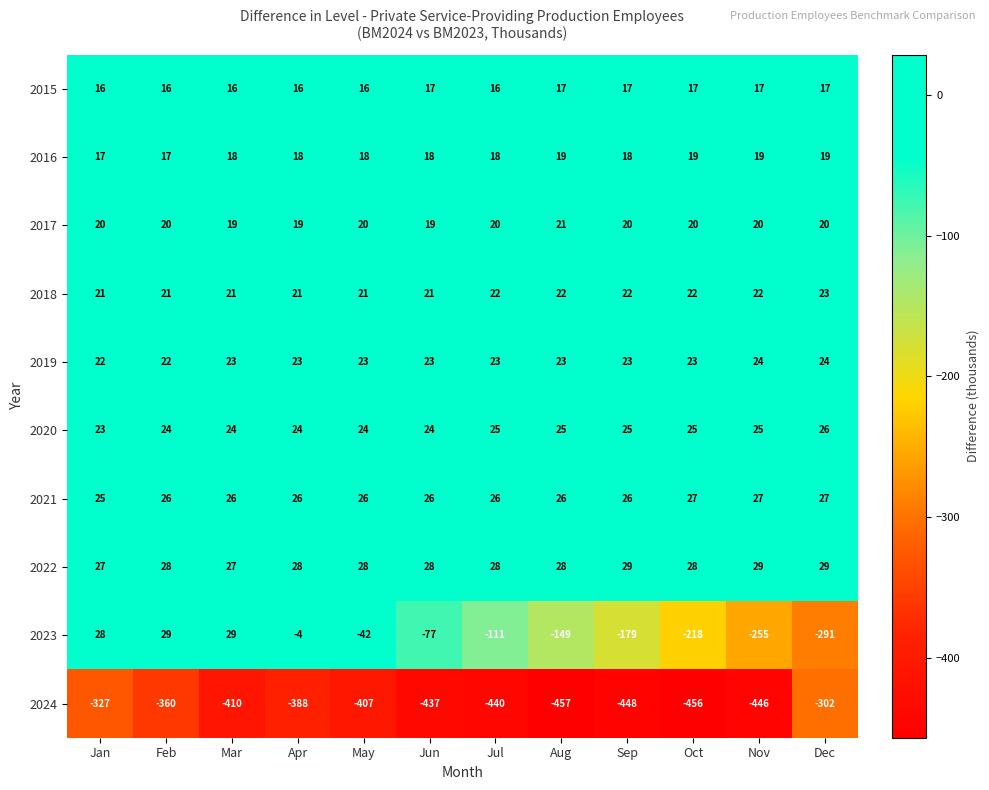

Which series has the widest spread of values?

2023